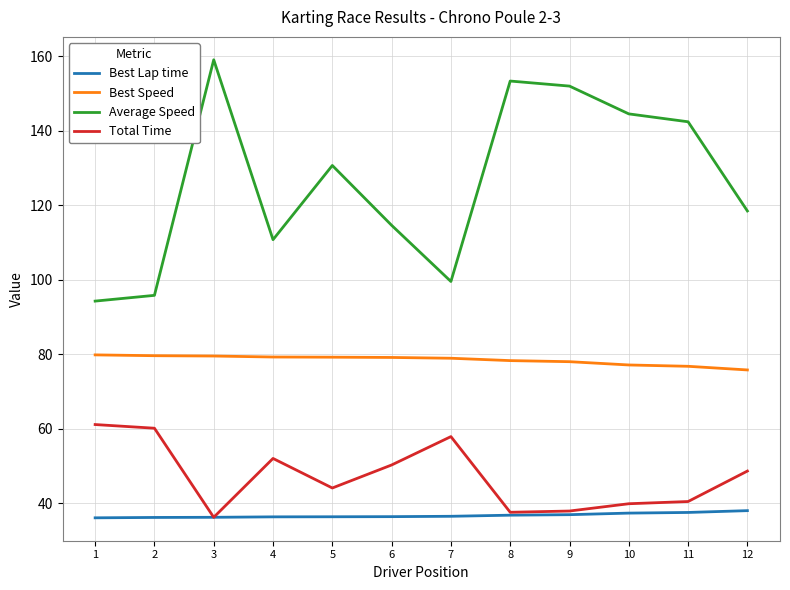

List the series in order of their peak value, highest first.

Average Speed, Best Speed, Total Time, Best Lap time